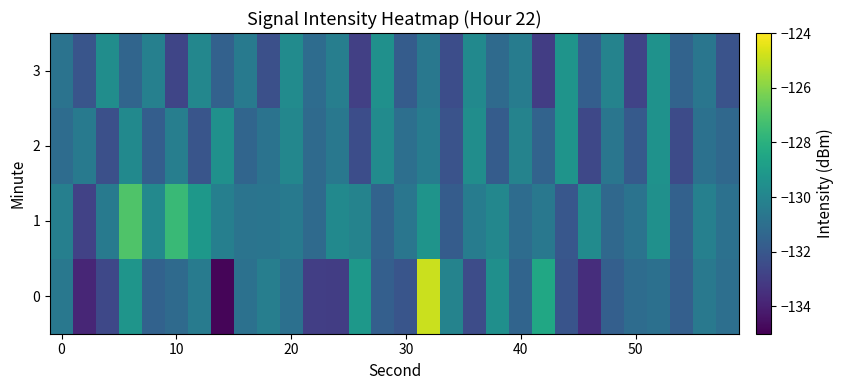

How many distinct data groups are displayed?

4